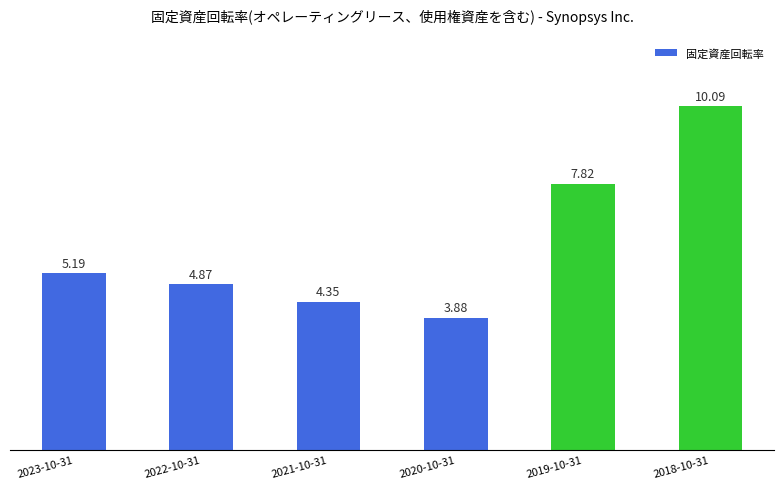

What is the label of the 6th bar from the left?

2018-10-31